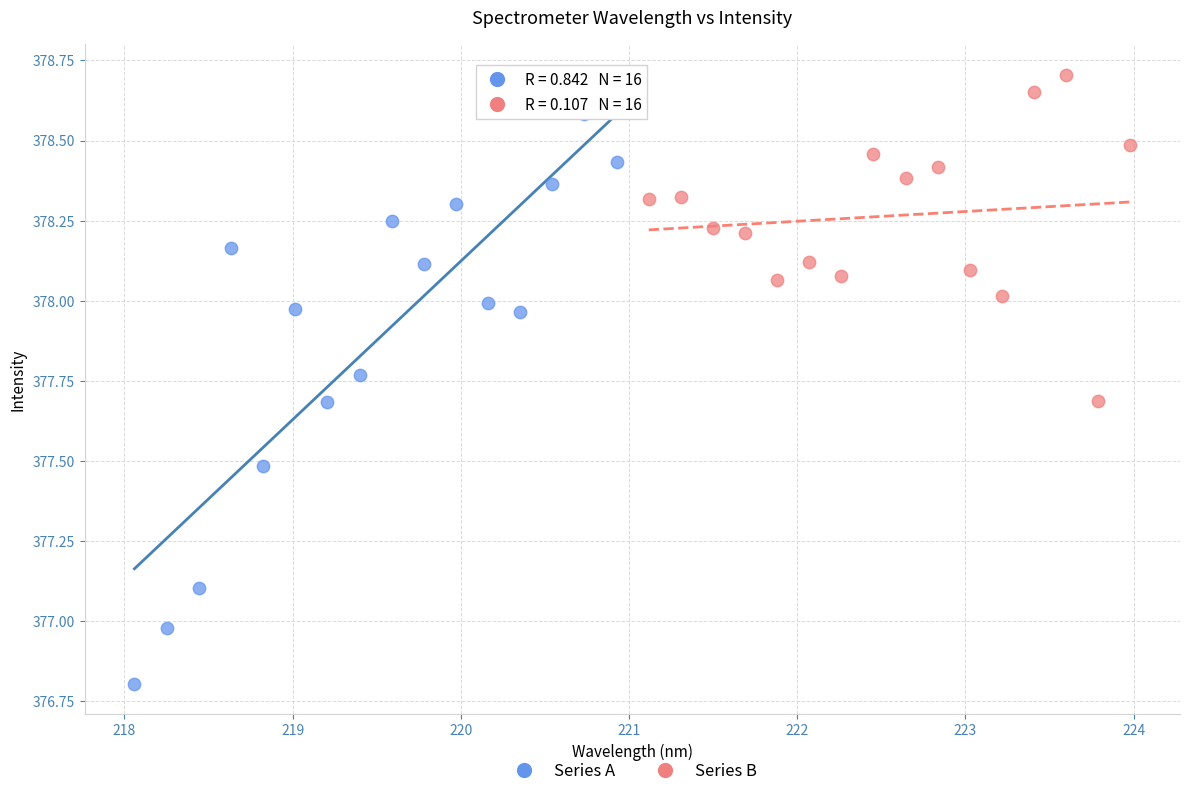

Which series contains the lowest Y value?

Series A